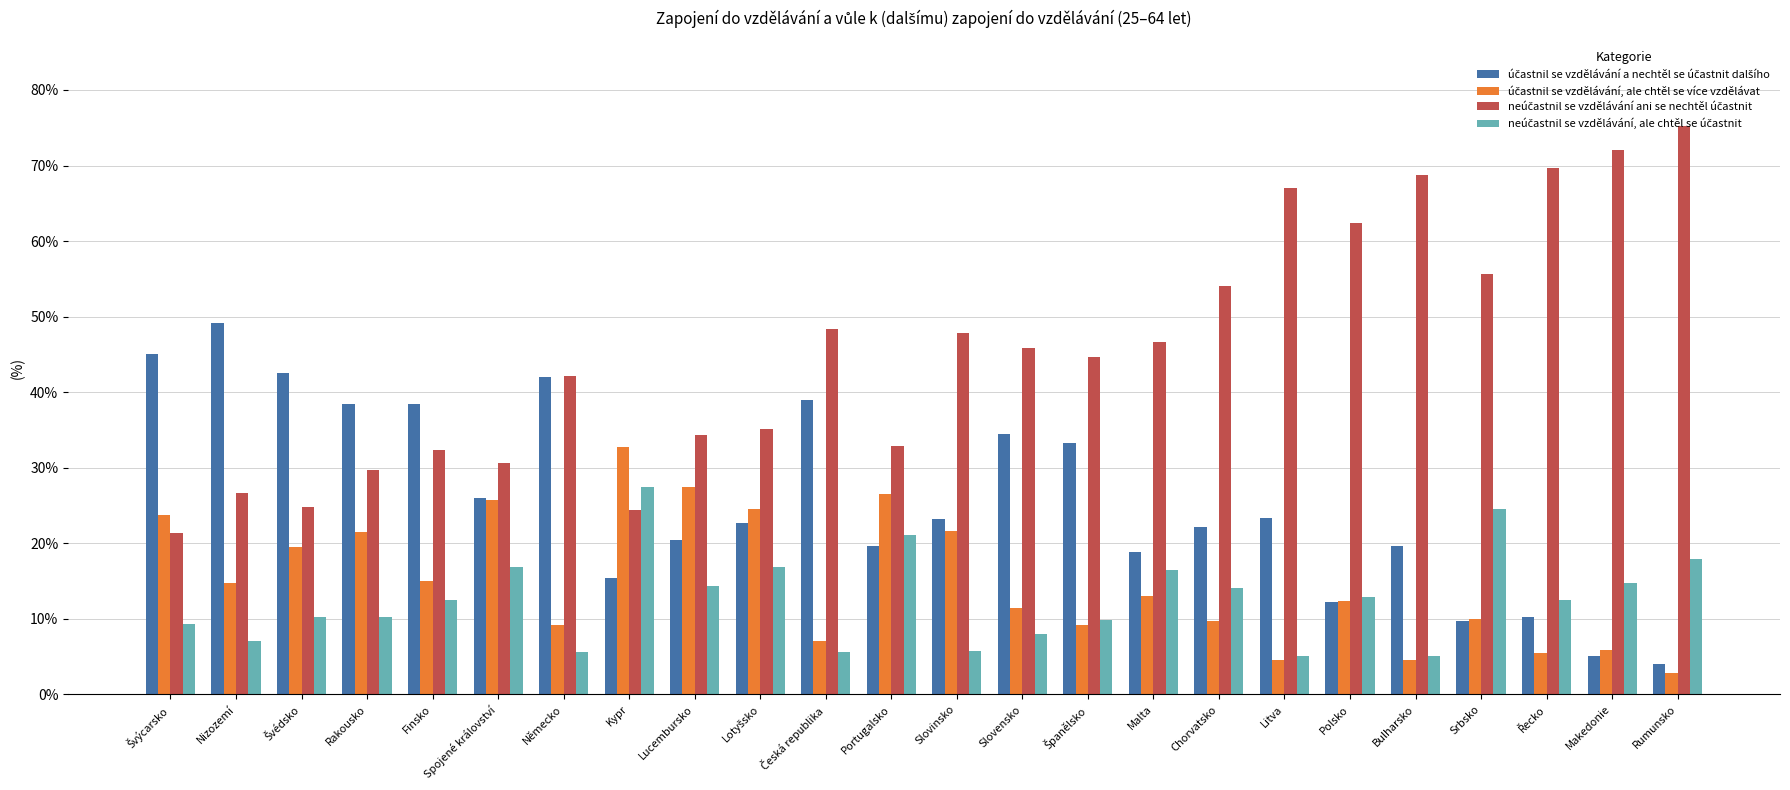

What is the label of the 11th bar from the right?

Slovensko